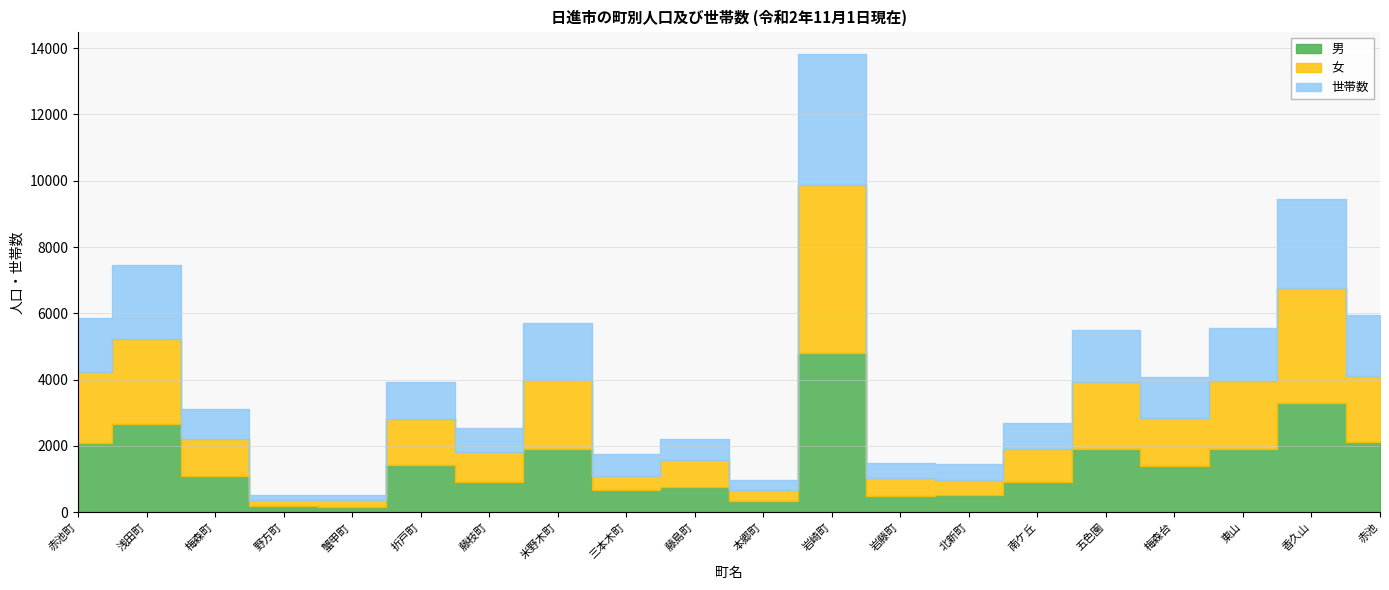

True or false: 世帯数 has a value of 928 at 梅森町.

True